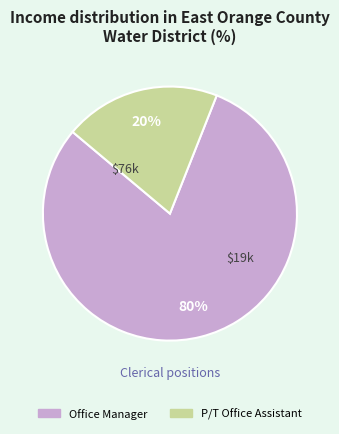

Rank the categories by value from highest to lowest.

Office Manager, P/T Office Assistant